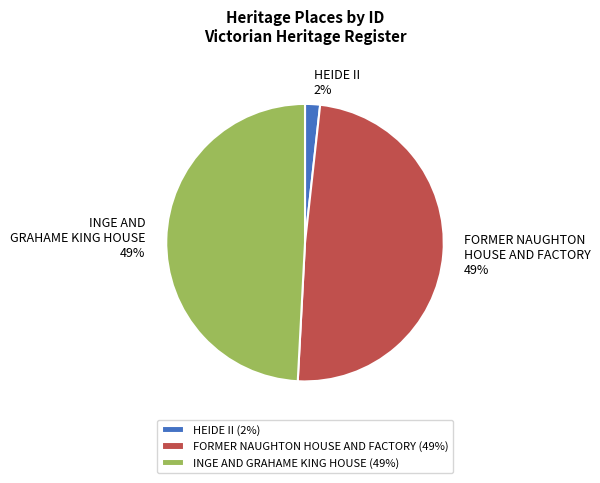

How many slices are in this pie chart?

3